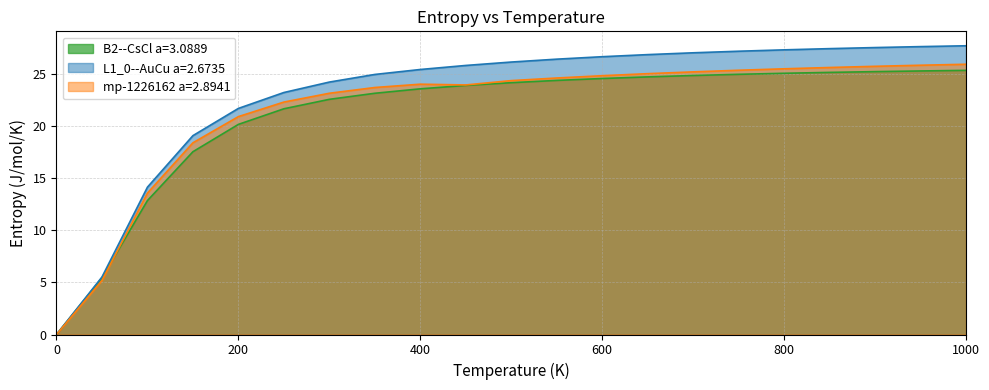

Reading left to right, transcribe all the data shown in this chart.

B2--CsCl a=3.0889: 0.0	5.4	12.8	17.5	20.2	21.6	22.6	23.1	23.6	23.9	24.1	24.4	24.6	24.7	24.8	25.0	25.1	25.1	25.2	25.3	25.3
L1_0--AuCu a=2.6735: 0.0	5.5	14.1	19.1	21.7	23.2	24.2	24.9	25.4	25.8	26.1	26.4	26.6	26.8	27.0	27.2	27.3	27.4	27.5	27.6	27.7
mp-1226162 a=2.8941: 0.0	5.2	13.6	18.4	20.9	22.3	23.1	23.7	24.0	23.9	24.4	24.6	24.8	25.0	25.2	25.3	25.5	25.6	25.7	25.8	25.9